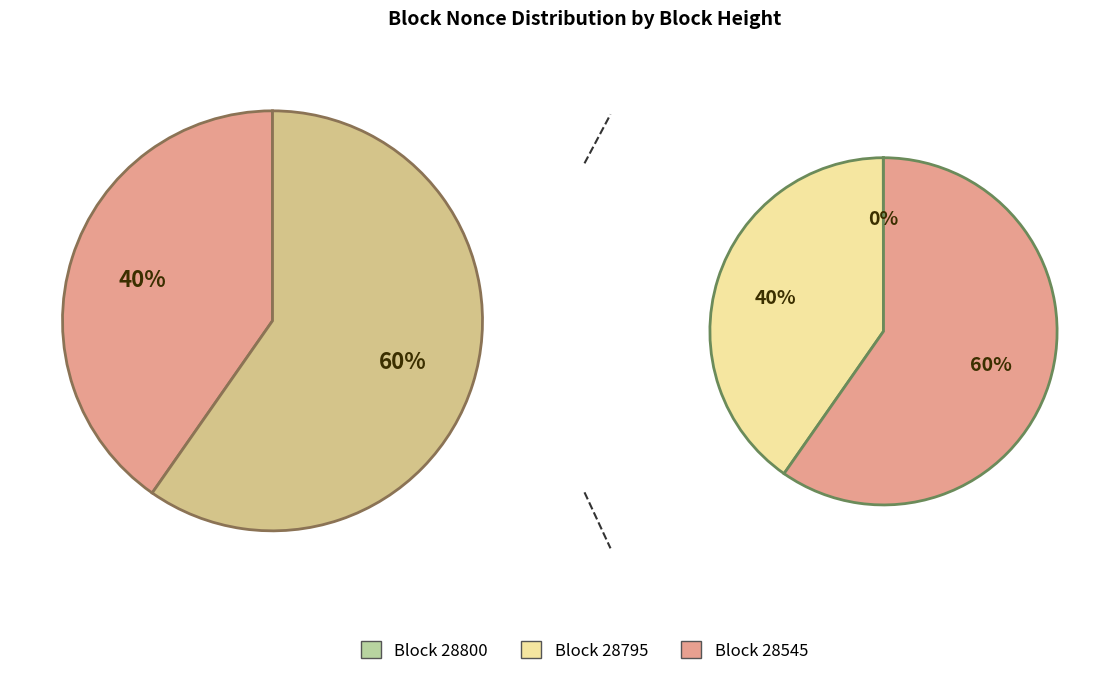

How many segments does this pie chart have?

4